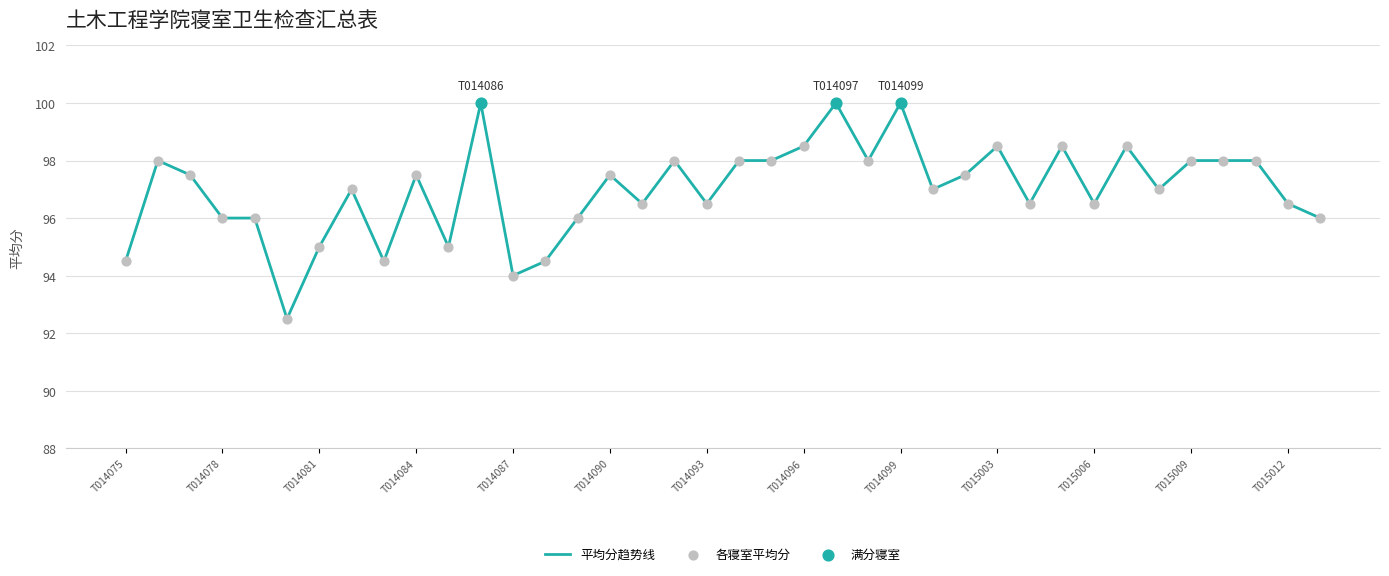

What is the smallest value displayed?

92.5